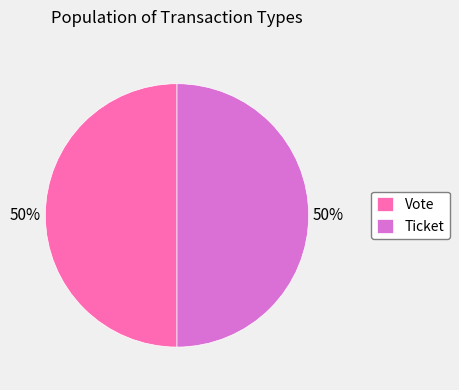

To the nearest percent, what is the average slice percentage?

50%